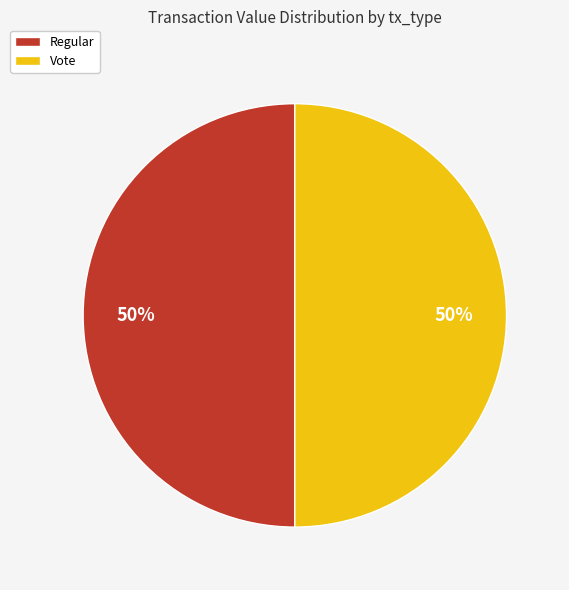

To the nearest percent, what is the average slice percentage?

50%